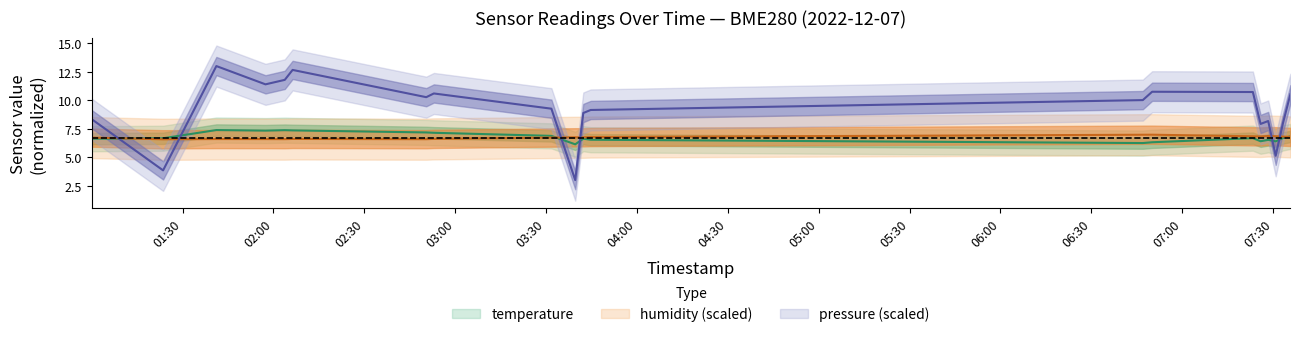

At which category does humidity reach its first local valley?

01:23